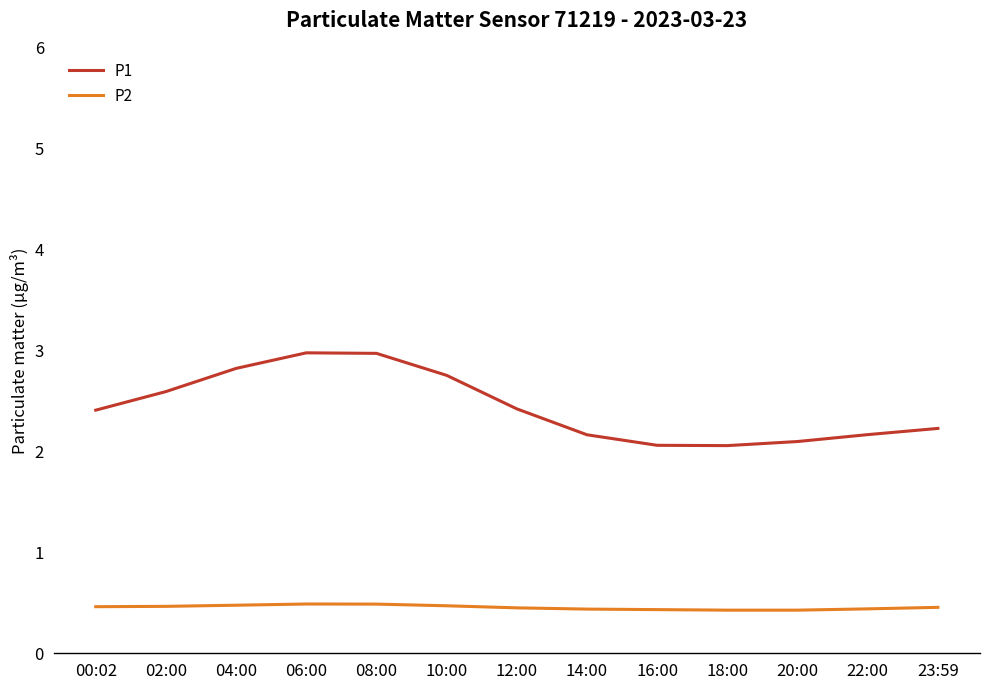

True or false: P2 and P1 intersect in this chart.

False